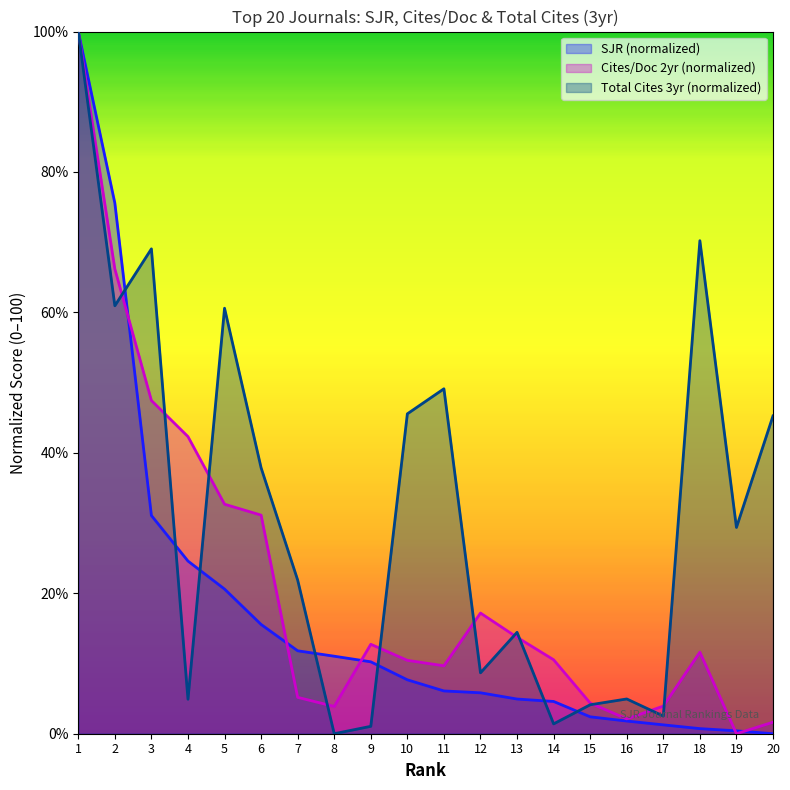

What is the greatest value displayed?

100.0